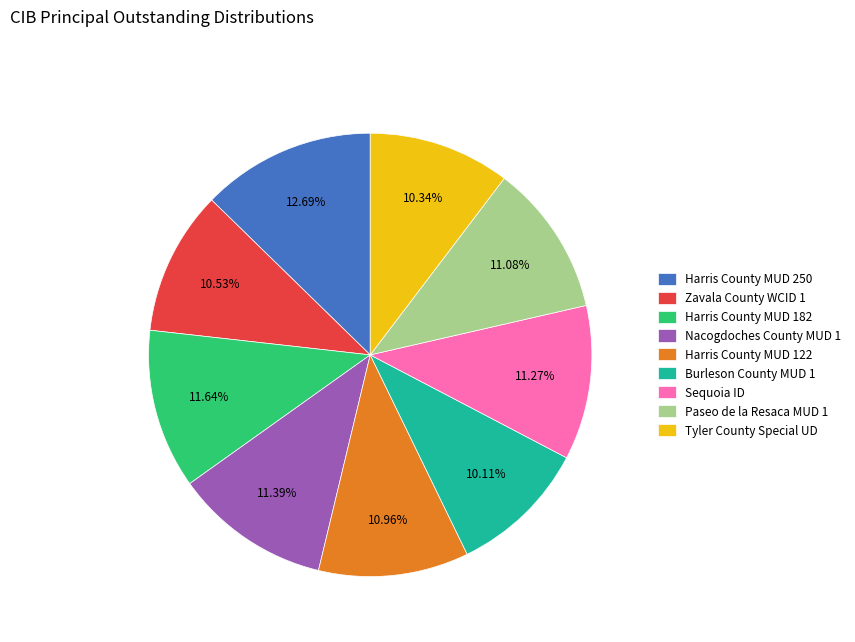

To the nearest percent, what percentage of the pie is Zavala County WCID 1?

11%